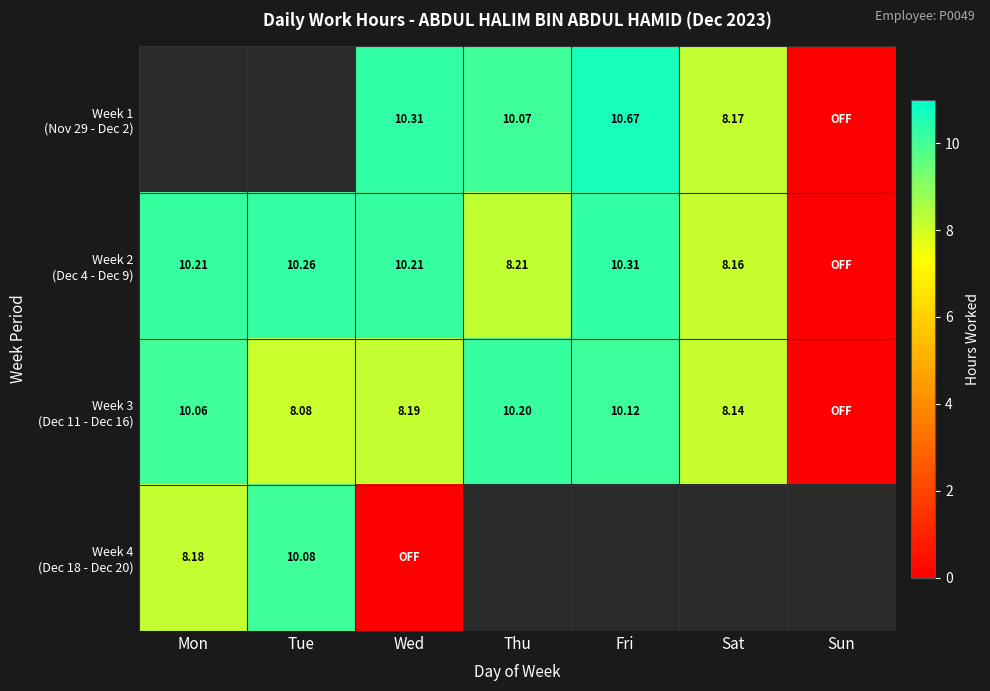

What is the sum of all Week 3 (Dec 11 - Dec 16) values?

54.8